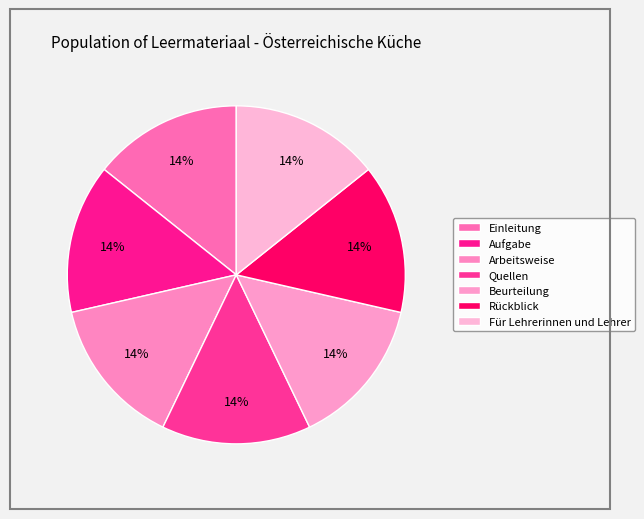

To the nearest percent, what is the combined percentage of Für Lehrerinnen und Lehrer and Quellen?

29%